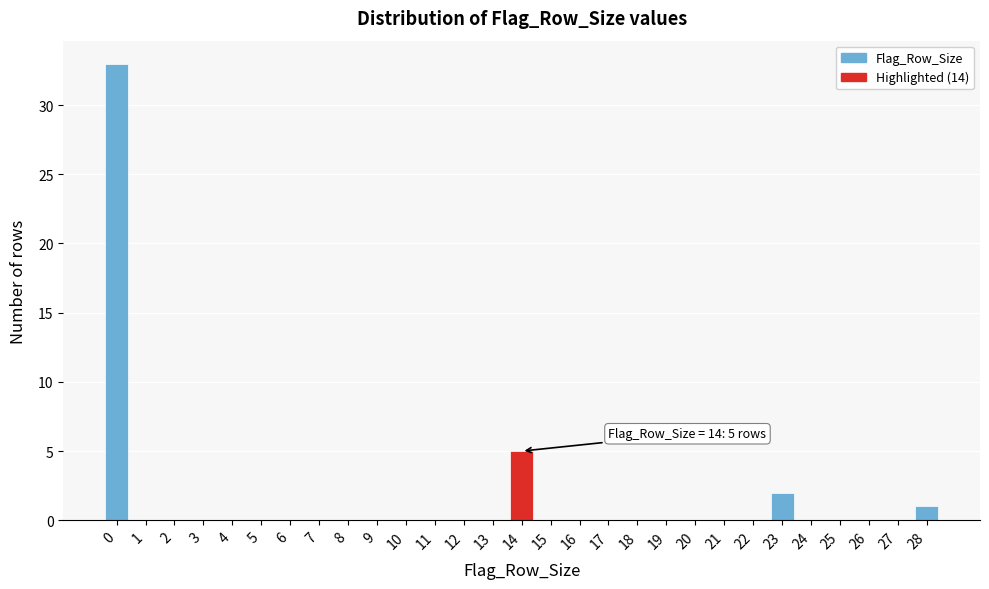

Over which range of the x-axis is the bar tallest?

-0.5 to 0.5